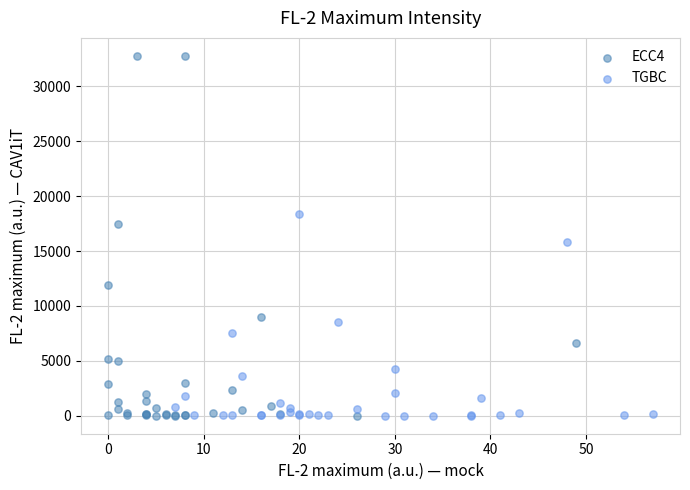

What are all the series names shown in the legend?

ECC4, TGBC